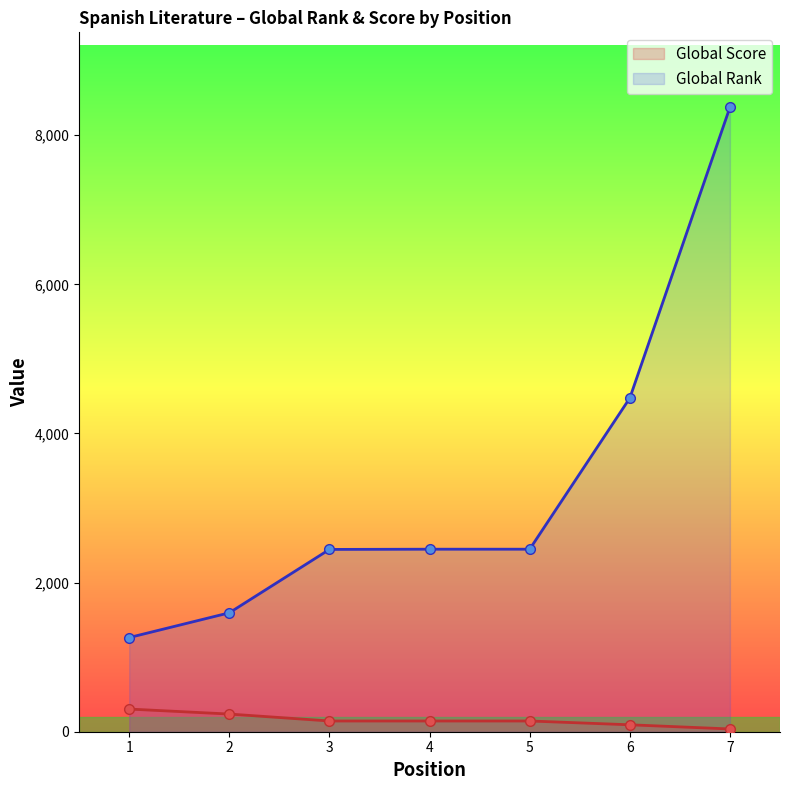

What is the sum of all Global Score values?

1103